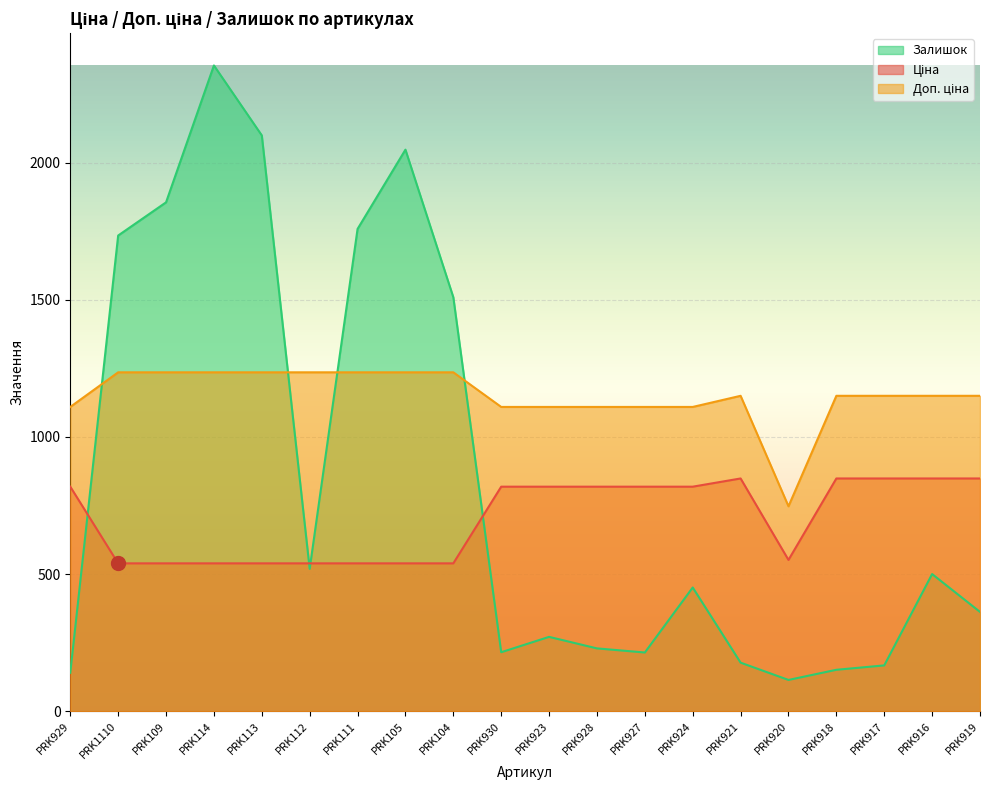

Reading left to right, what are all the values shown in this chart?

Ціна: PRK929=818.5	PRK1110=539.0	PRK109=539.0	PRK114=539.0	PRK113=539.0	PRK112=539.0	PRK111=539.0	PRK105=539.0	PRK104=539.0	PRK930=818.5	PRK923=818.5	PRK928=818.5	PRK927=818.5	PRK924=818.5	PRK921=848.4	PRK920=551.5	PRK918=848.4	PRK917=848.4	PRK916=848.4	PRK919=848.4
Доп. ціна: PRK929=1109.2	PRK1110=1235.4	PRK109=1235.4	PRK114=1235.4	PRK113=1235.4	PRK112=1235.4	PRK111=1235.4	PRK105=1235.4	PRK104=1235.4	PRK930=1109.2	PRK923=1109.2	PRK928=1109.2	PRK927=1109.2	PRK924=1109.2	PRK921=1149.7	PRK920=747.0	PRK918=1149.7	PRK917=1149.7	PRK916=1149.7	PRK919=1149.7
Залишок: PRK929=140.0	PRK1110=1734.0	PRK109=1855.0	PRK114=2354.0	PRK113=2099.0	PRK112=519.0	PRK111=1758.0	PRK105=2047.0	PRK104=1509.0	PRK930=215.0	PRK923=271.0	PRK928=229.0	PRK927=214.0	PRK924=451.0	PRK921=177.0	PRK920=114.0	PRK918=151.0	PRK917=167.0	PRK916=500.0	PRK919=362.0